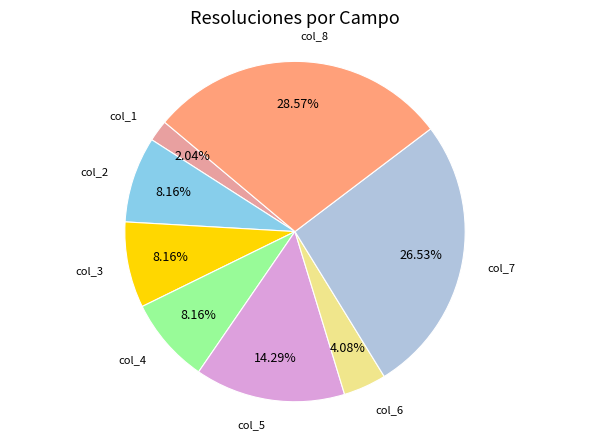

Is there a majority slice in this chart?

No